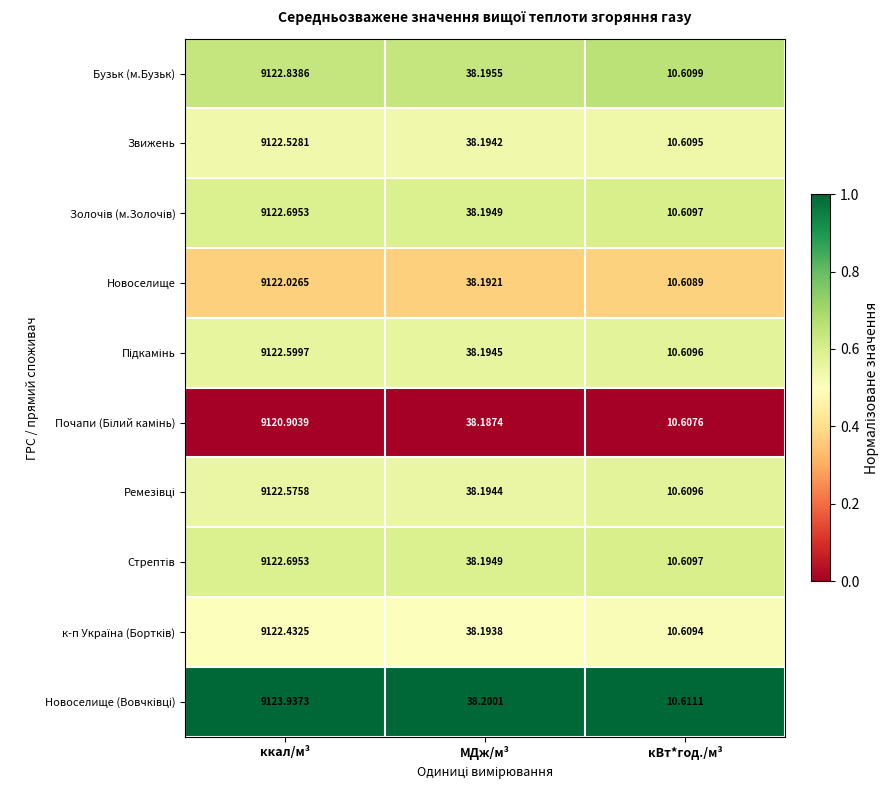

Which category has the lowest value across all series?

кВт*год./м³